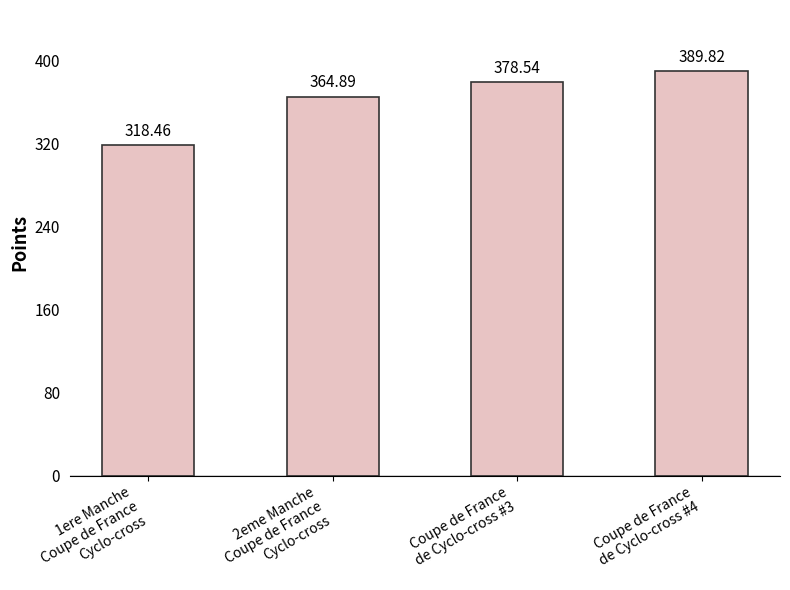

At which label does the data first exceed 378?

Coupe de France
de Cyclo-cross #3